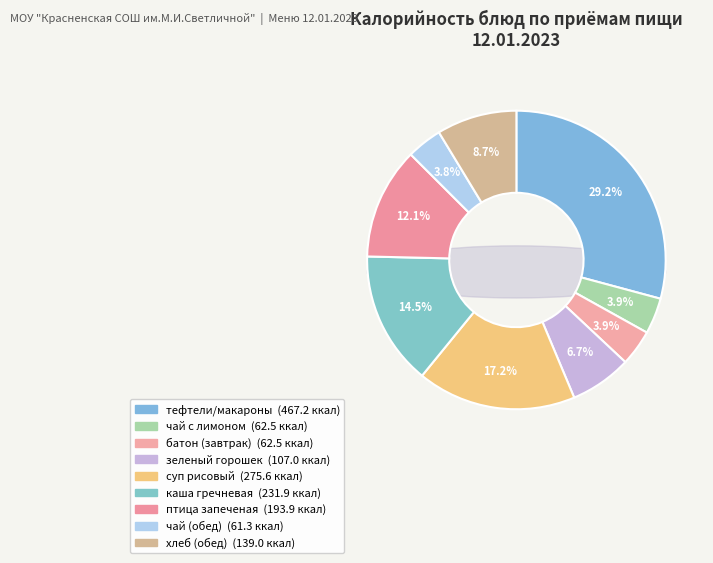

What percentage is the птица запеченая slice, to the nearest percent?

12%